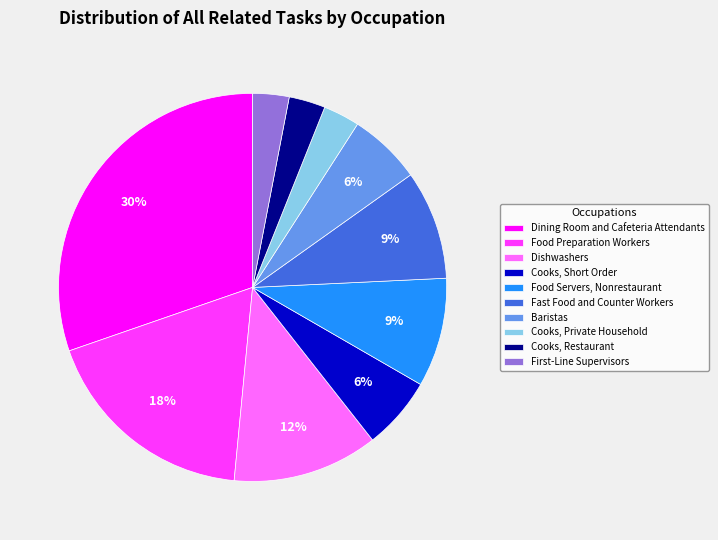

How many slices are in this pie chart?

10